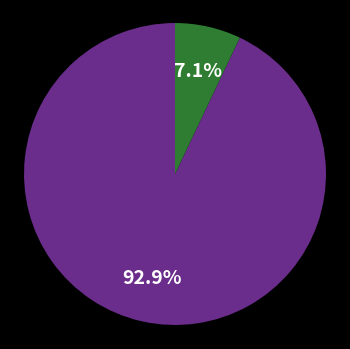

Does any single category account for the majority?

Yes